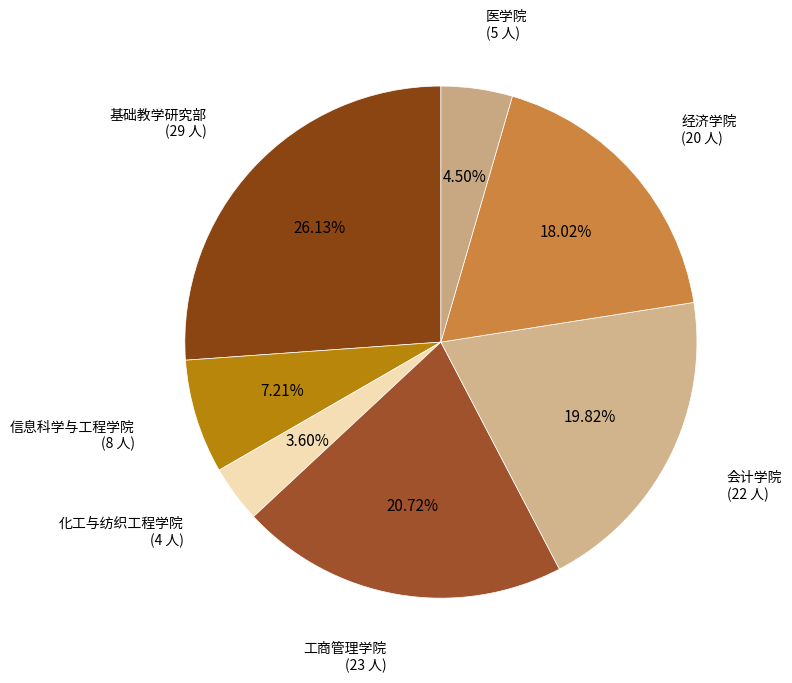

Which slice is the largest?

基础教学研究部